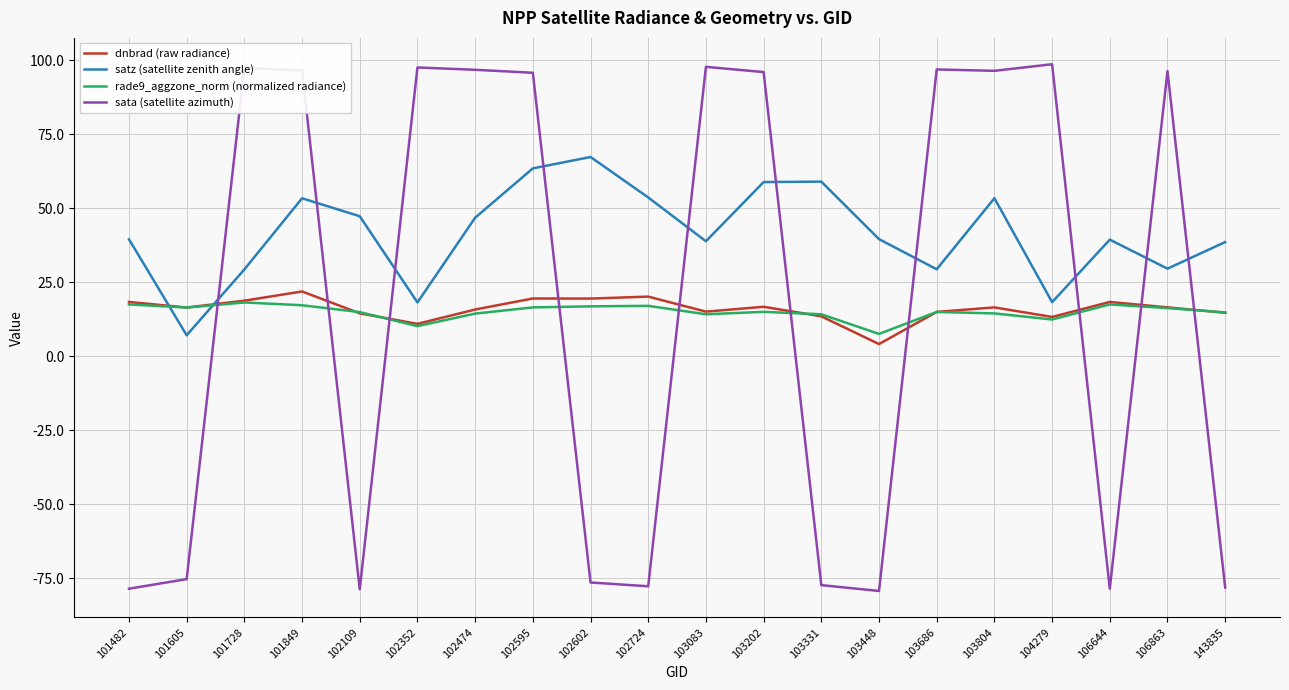

Which series changed the most between 103686 and 143835?

sata (satellite azimuth)